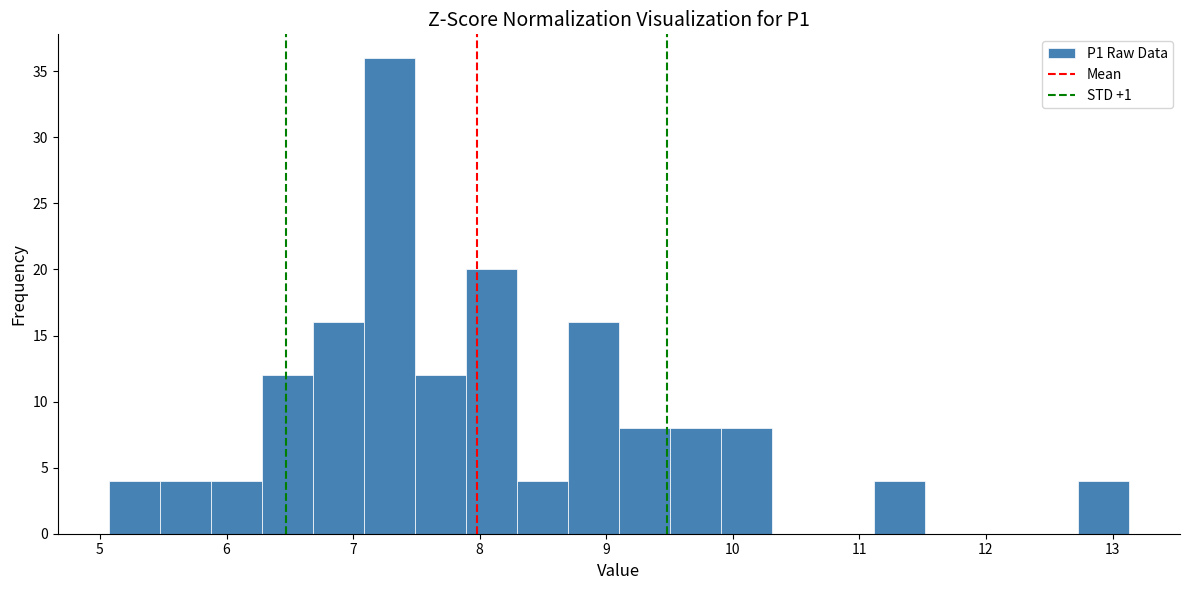

Over which range of the x-axis is the bar tallest?

7.1 to 7.5